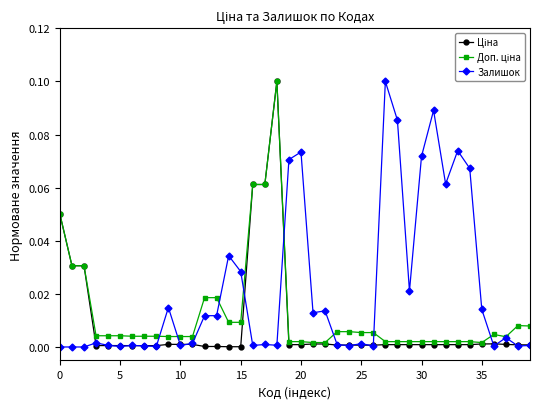

Which series has the largest total across all categories?

Залишок